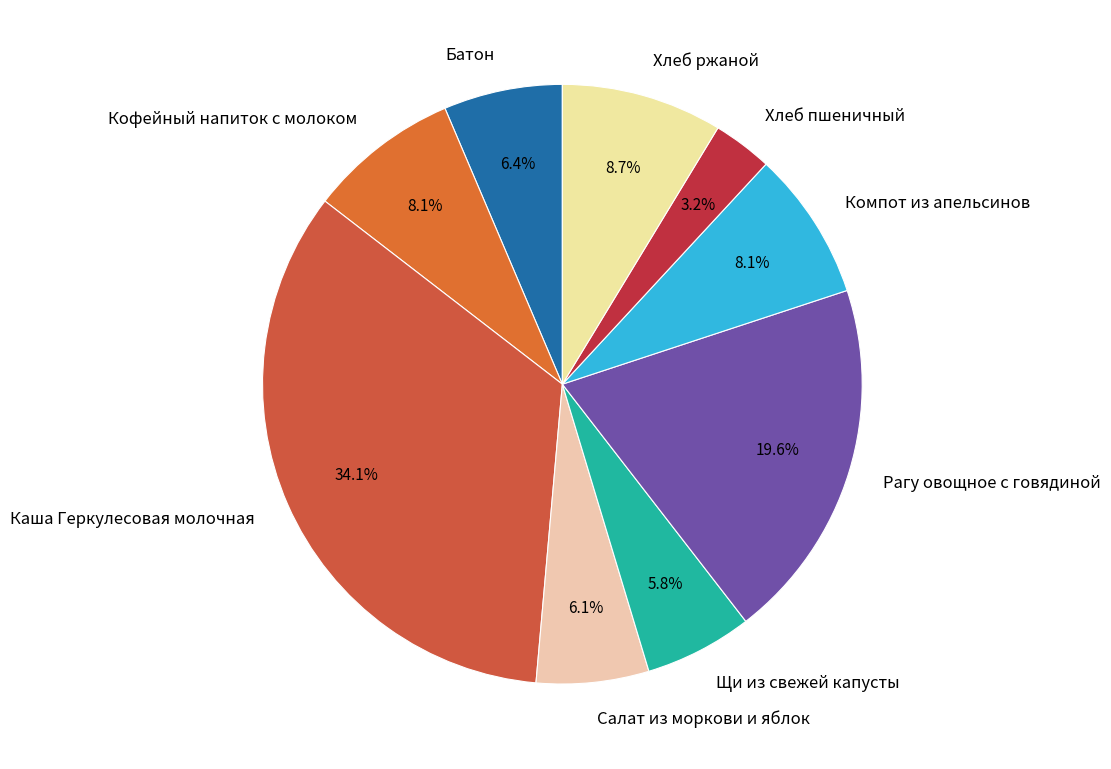

True or false: Каша Геркулесовая молочная accounts for 21% of the total.

False